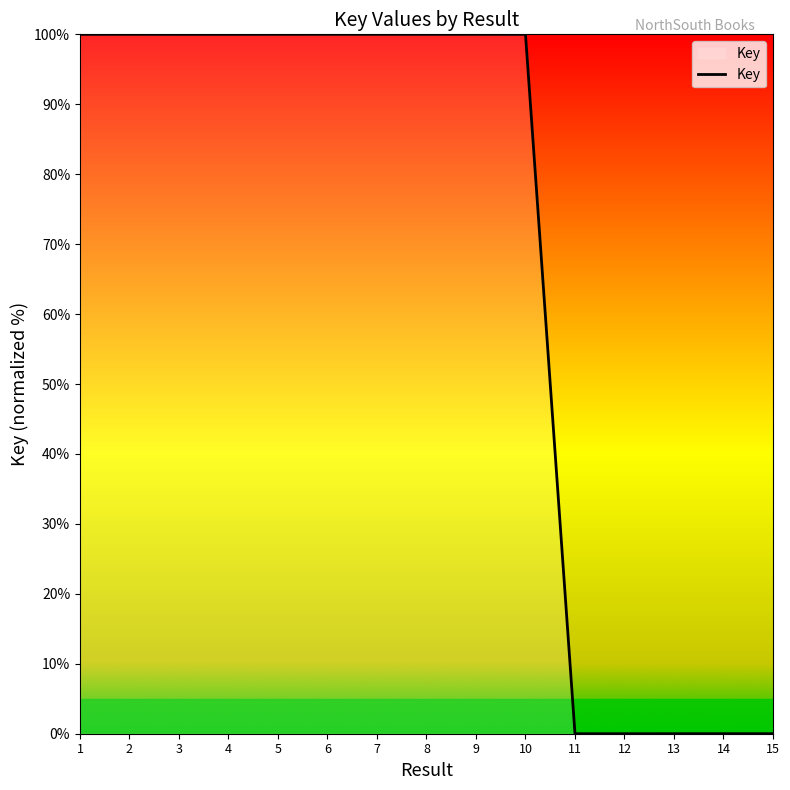

What is the difference between the values at 10 and 13?

100.0